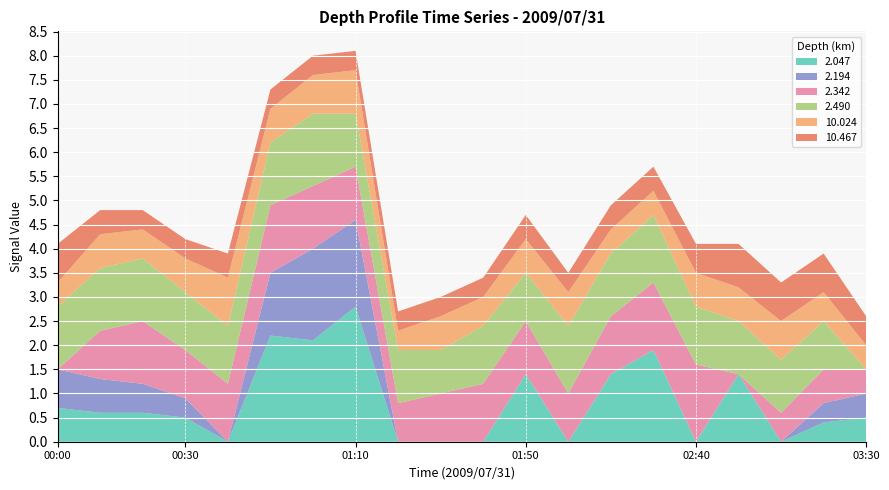

Reading right to left, what are all the values shown in this chart?

2.047: 0.5	0.4	999.0	1.4	999.0	1.9	1.4	999.0	1.4	999.0	999.0	999.0	2.8	2.1	2.2	999.0	0.5	0.6	0.6	0.7
2.194: 0.5	0.4	999.0	999.0	999.0	999.0	999.0	999.0	999.0	999.0	999.0	999.0	1.8	1.9	1.3	999.0	0.4	0.6	0.7	0.8
2.342: 0.5	0.7	0.6	999.0	1.6	1.4	1.2	1.0	1.1	1.2	1.0	0.8	1.1	1.3	1.4	1.2	1.0	1.3	1.0	999.0
2.490: 999.0	1.0	1.1	1.1	1.2	1.4	1.3	1.4	1.0	1.2	0.9	1.1	1.1	1.5	1.3	1.2	1.2	1.3	1.3	1.3
10.024: 0.5	0.6	0.8	0.7	0.7	0.5	0.5	0.7	0.7	0.6	0.7	0.4	0.9	0.8	0.7	1.0	0.7	0.6	0.7	0.5
10.467: 0.6	0.8	0.8	0.9	0.6	0.5	0.5	0.4	0.5	0.4	0.4	0.4	0.4	0.4	0.4	0.5	0.4	0.4	0.5	0.8